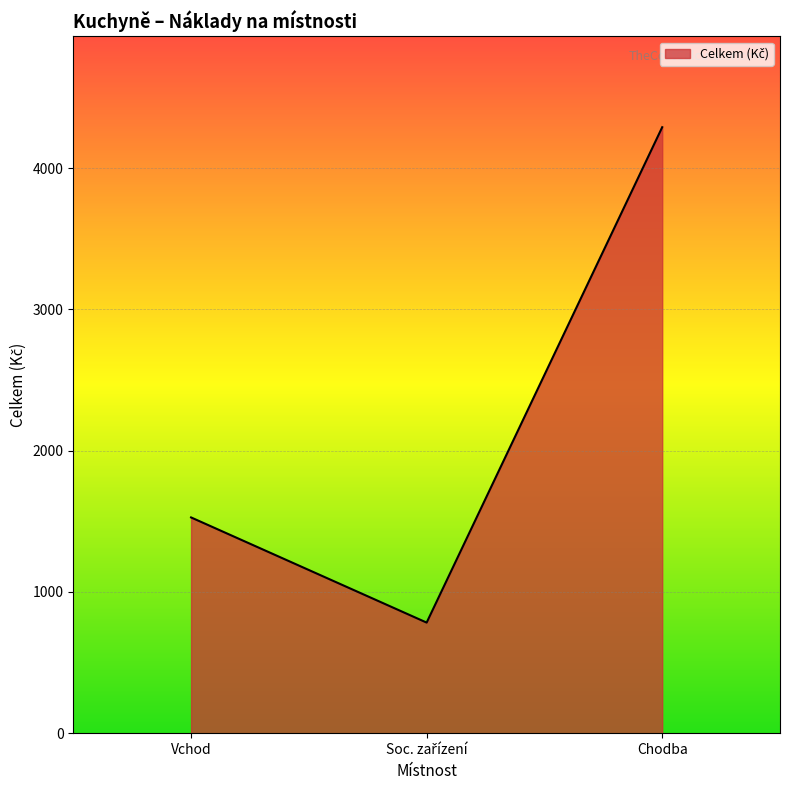

How many values are below 1527?

1